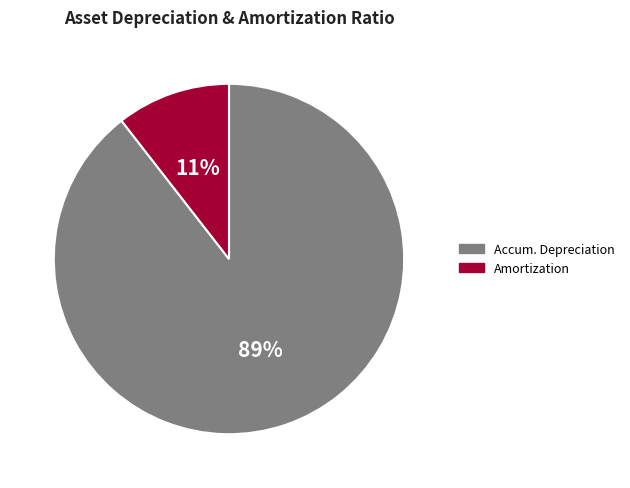

Does any single category account for the majority?

Yes